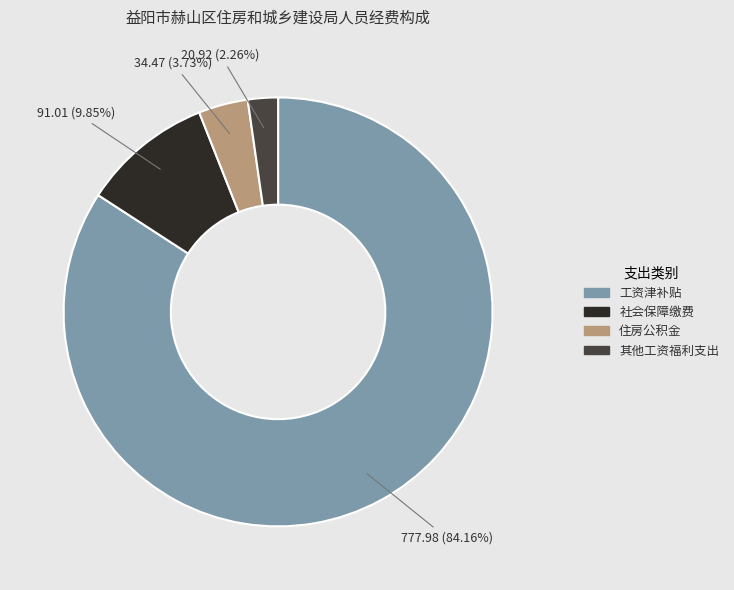

Between 住房公积金 and 社会保障缴费, which is larger?

社会保障缴费